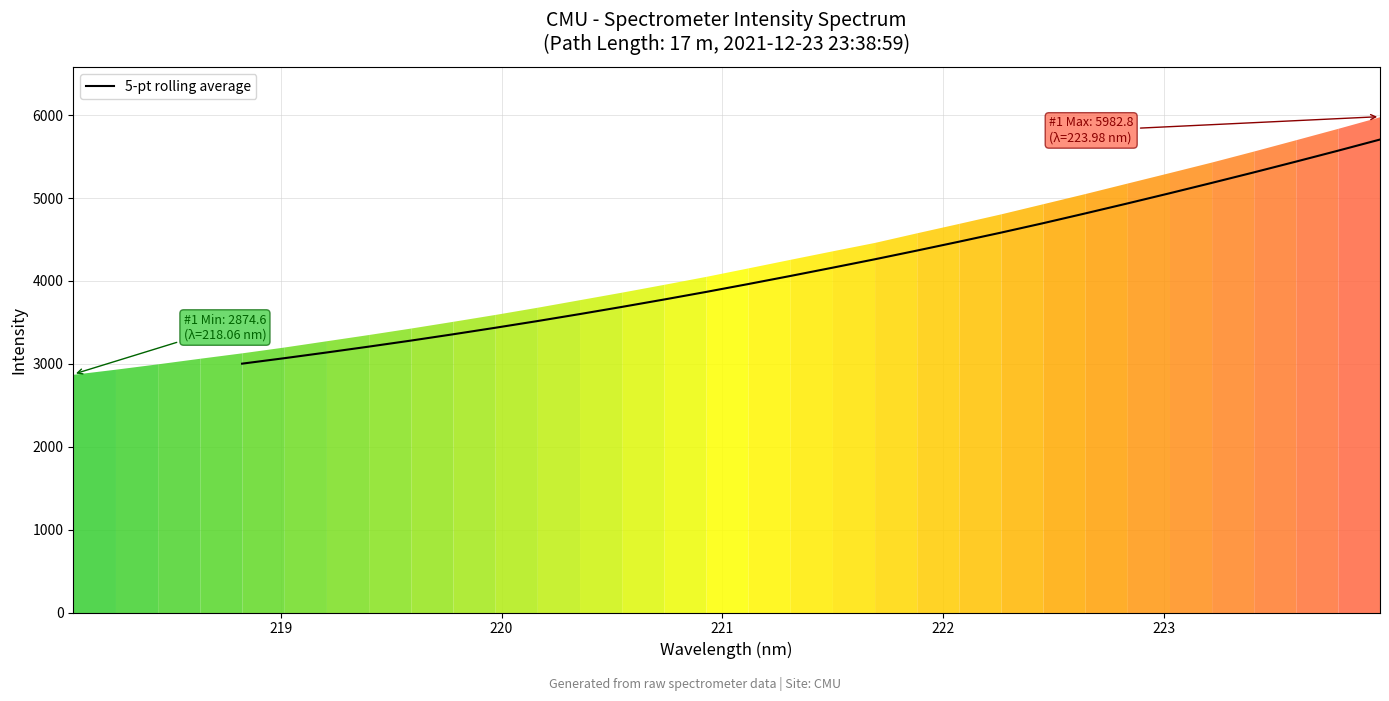

What is the value of the 13th point from the left?

3962.7